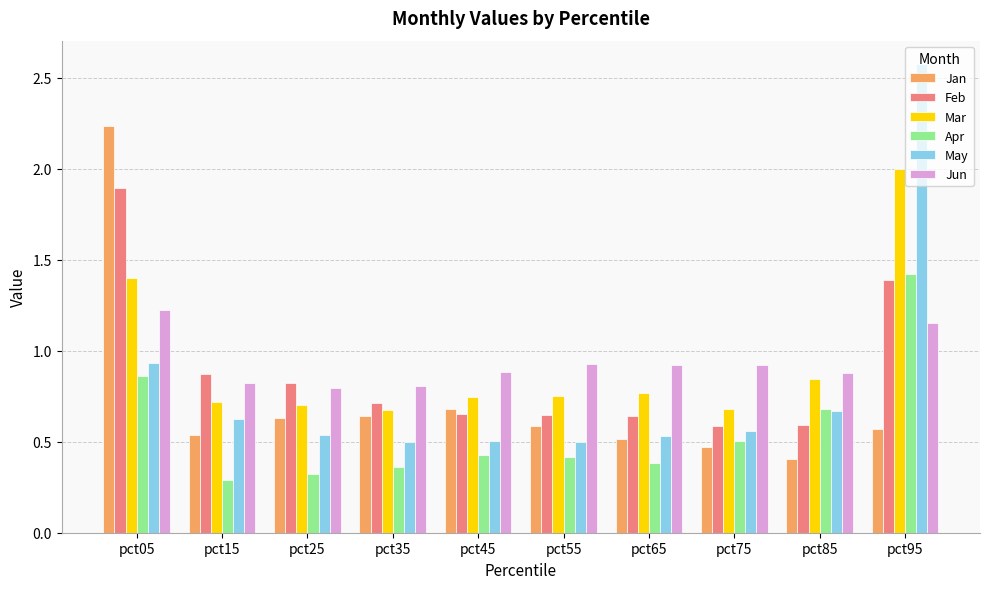

Which series has the widest spread of values?

May